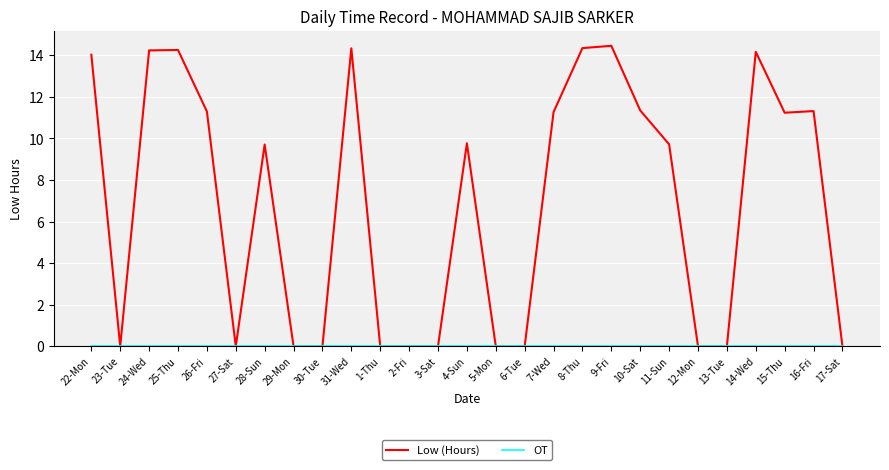

Where does the Low (Hours) series first go above 9?

22-Mon